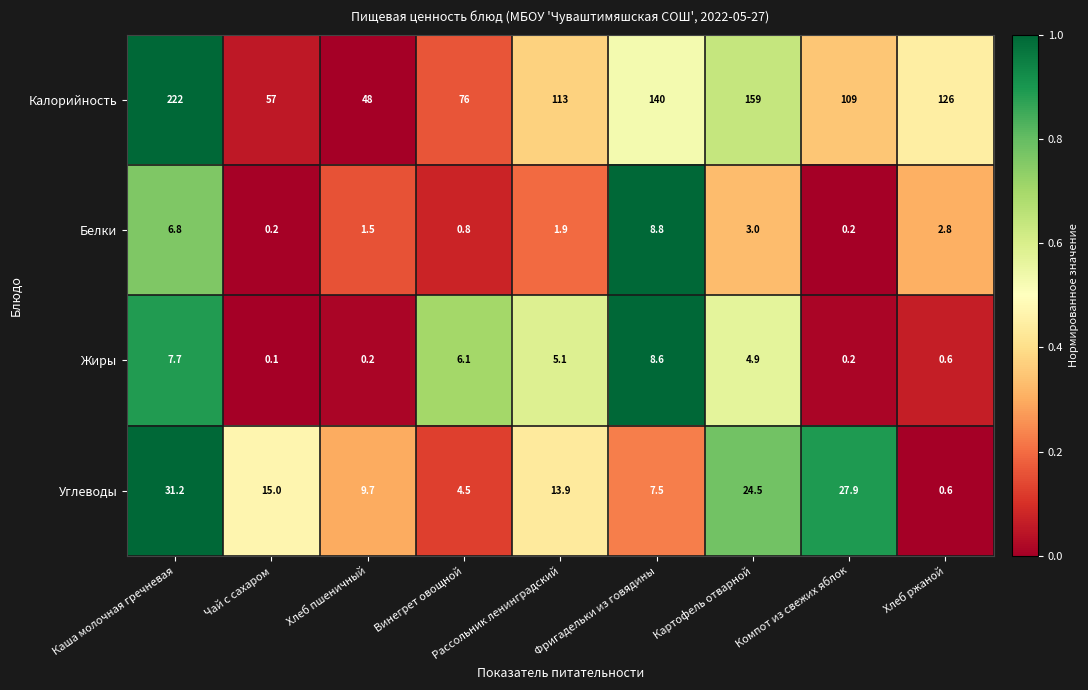

At which category is the sum across all series the highest?

Каша молочная гречневая